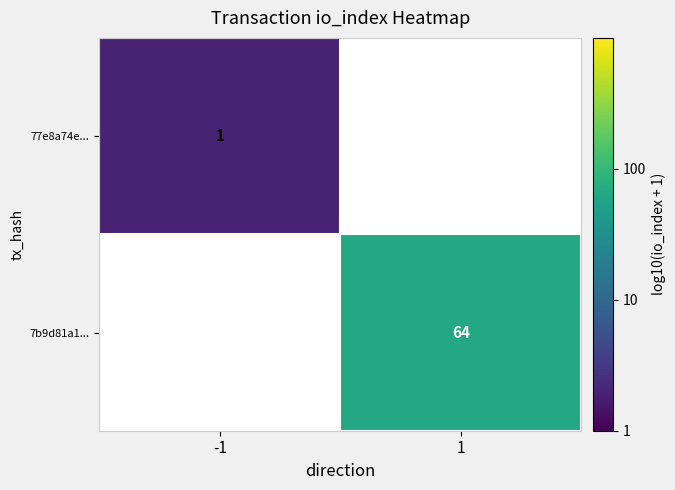

Is the value of 77e8a74e... at -1 greater than the value of 7b9d81a1... at 1?

No